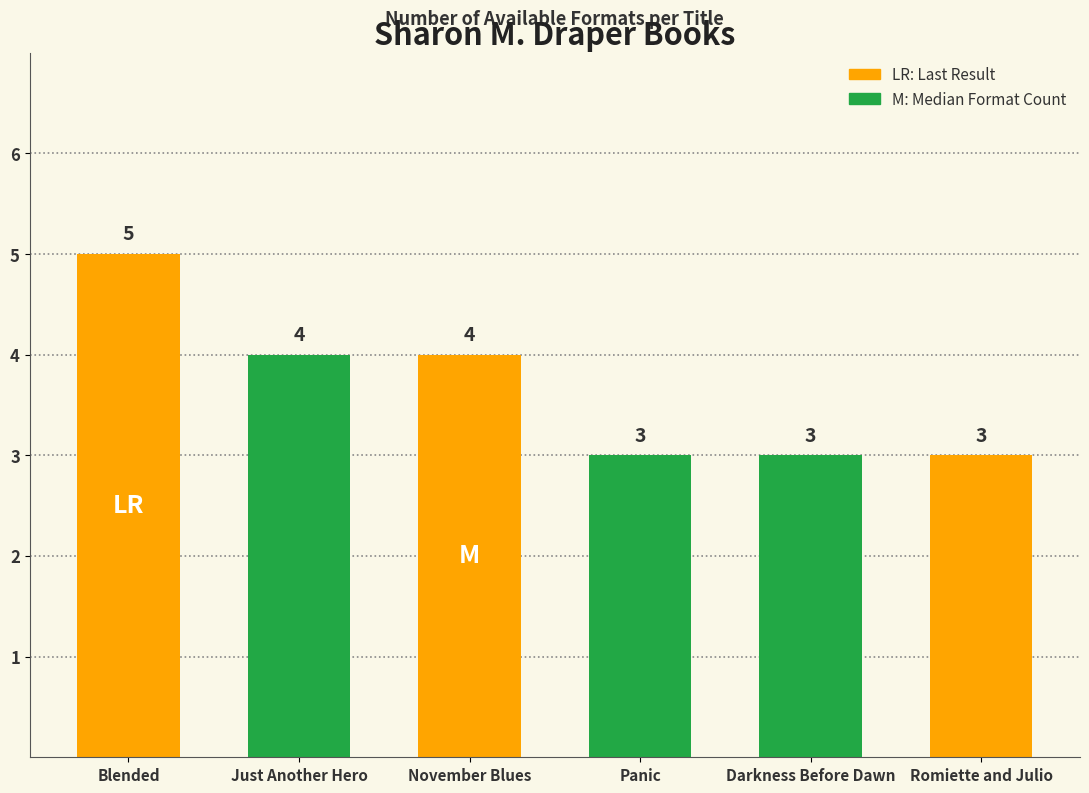

Where does the data first go above 4?

Blended